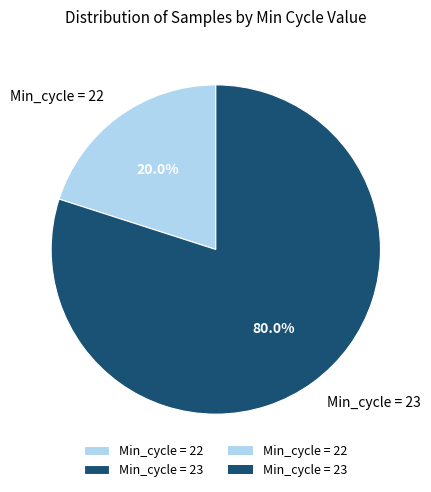

What percentage do Min_cycle = 23 and Min_cycle = 22 together represent?

100.0%